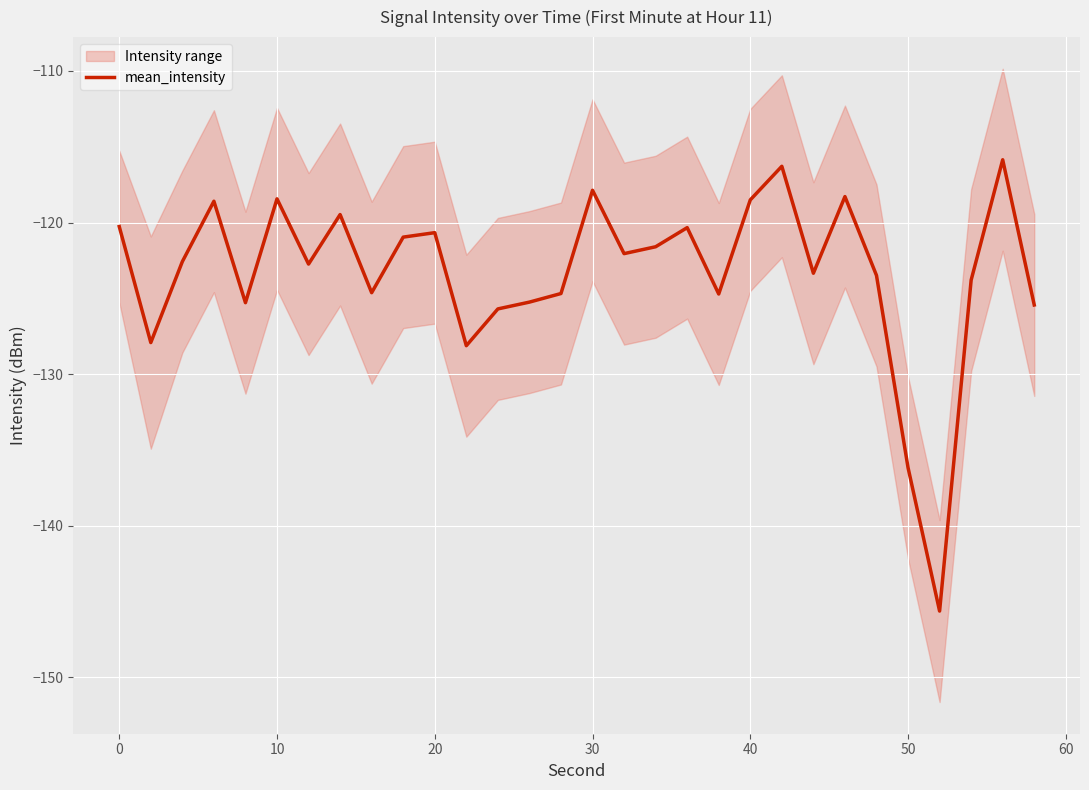

Reading left to right, what are all the values shown in this chart?

-120.3	-127.9	-122.6	-118.6	-125.3	-118.4	-122.7	-119.5	-124.6	-121.0	-120.7	-128.1	-125.7	-125.2	-124.7	-117.9	-122.1	-121.6	-120.3	-124.7	-118.5	-116.3	-123.3	-118.3	-123.5	-136.2	-145.6	-123.8	-115.9	-125.4